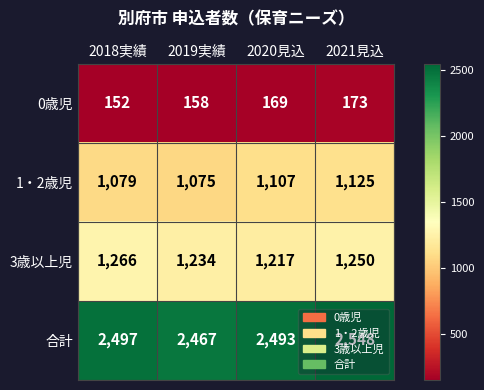

Which series has the largest total across all categories?

合計